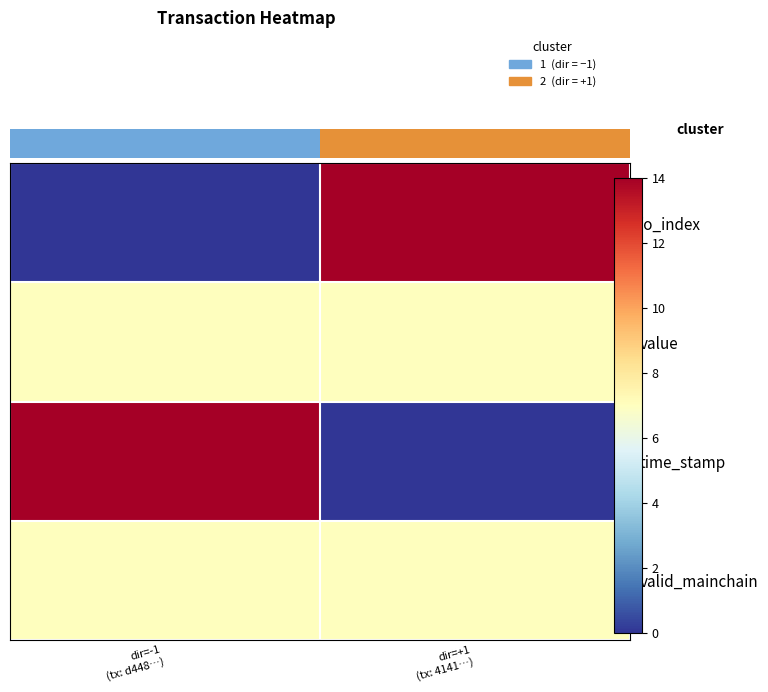

The valid_mainchain series shows 7 at dir=-1 (tx: d448…). True or false?

True